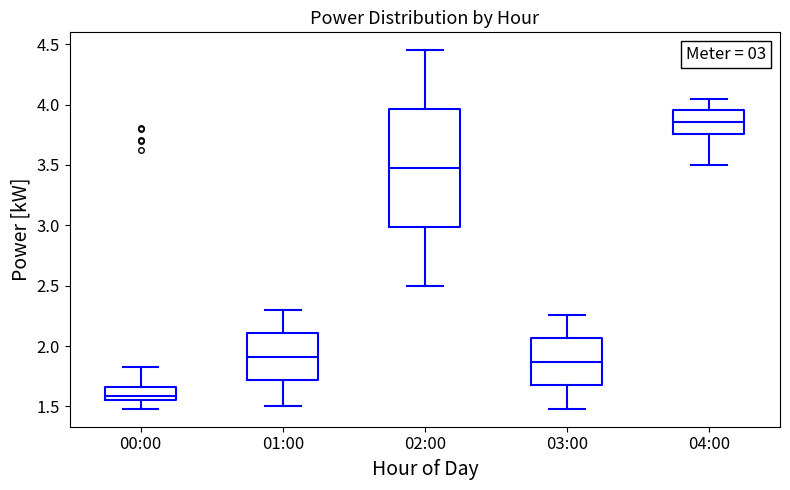

Which box's median line is the highest?

04:00